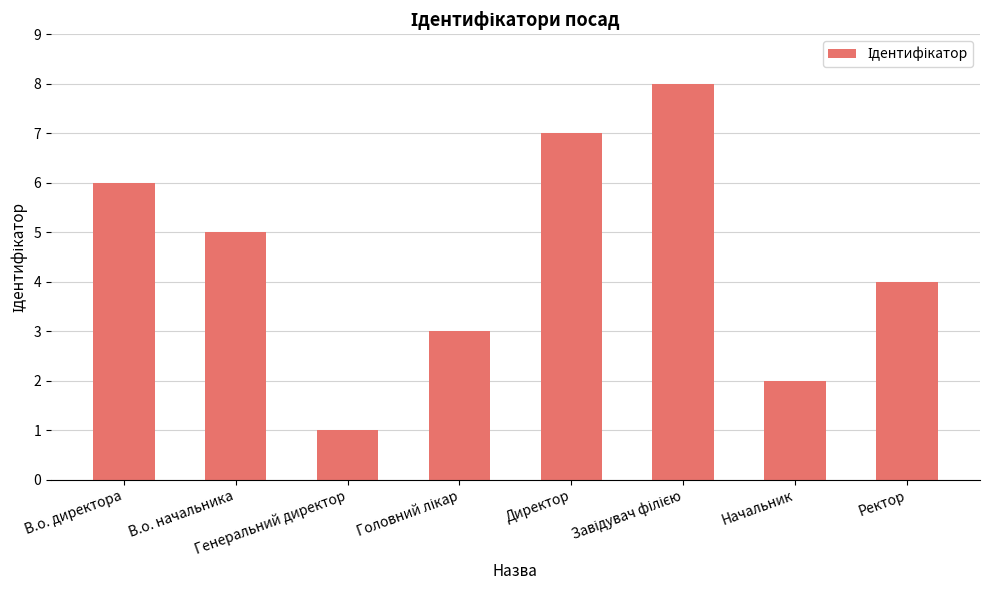

Which has a higher value, Генеральний директор or В.о. директора?

В.о. директора